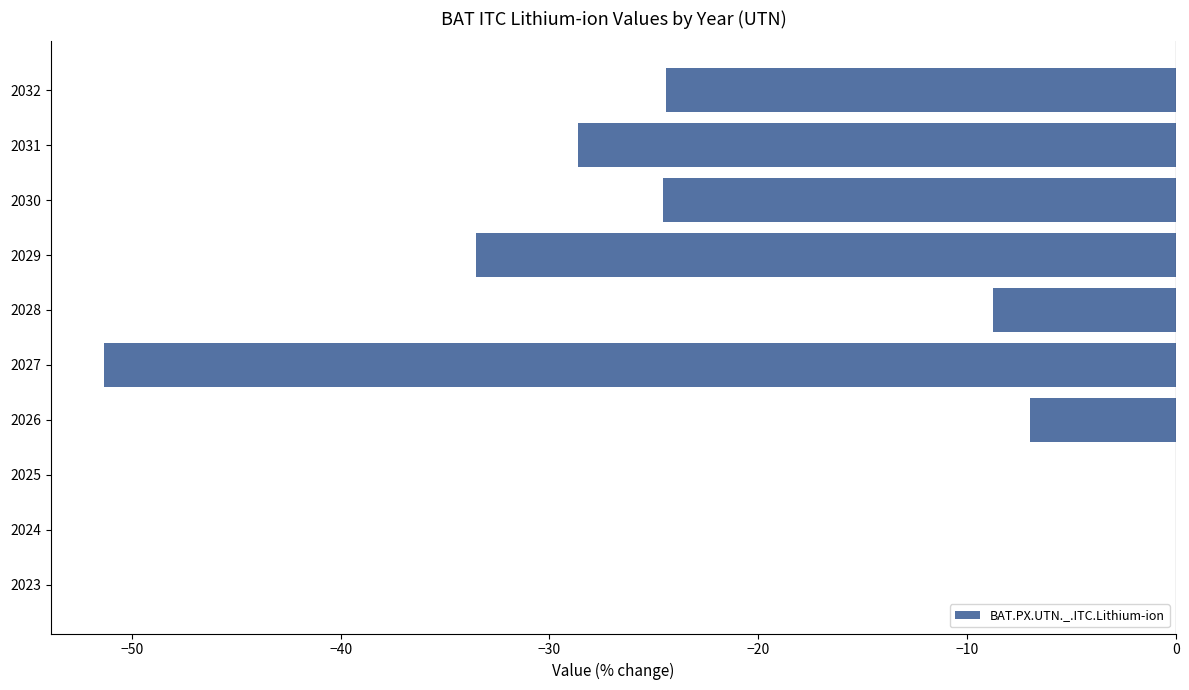

Is it true that the value at 2027 is -51.3?

True